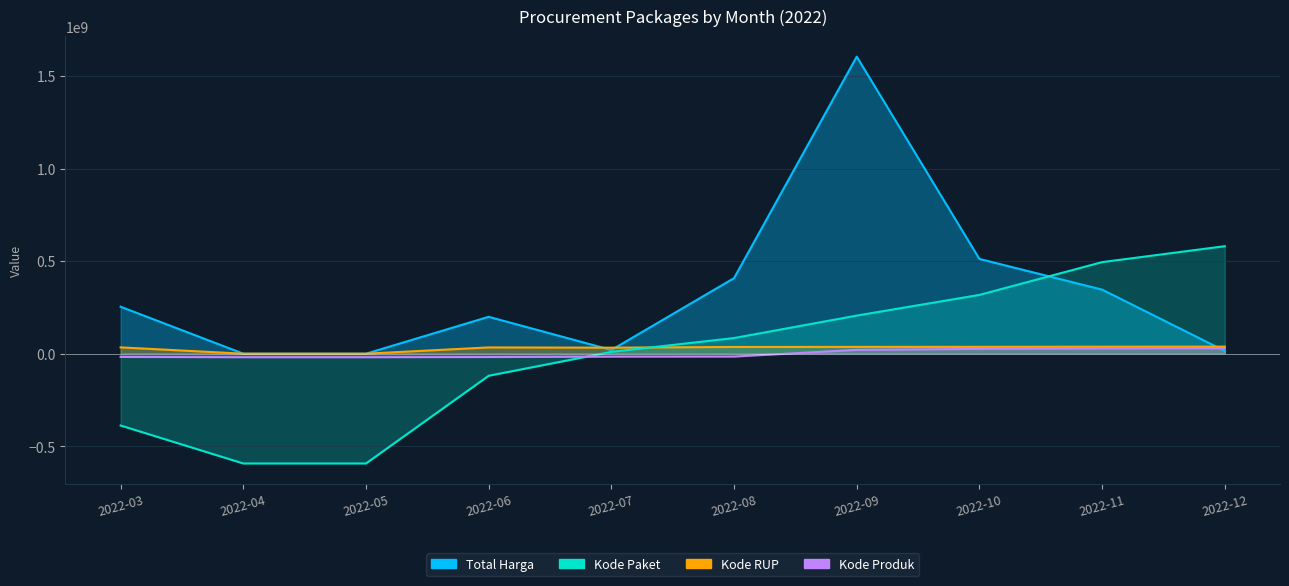

Which series has the widest spread of values?

Total Harga